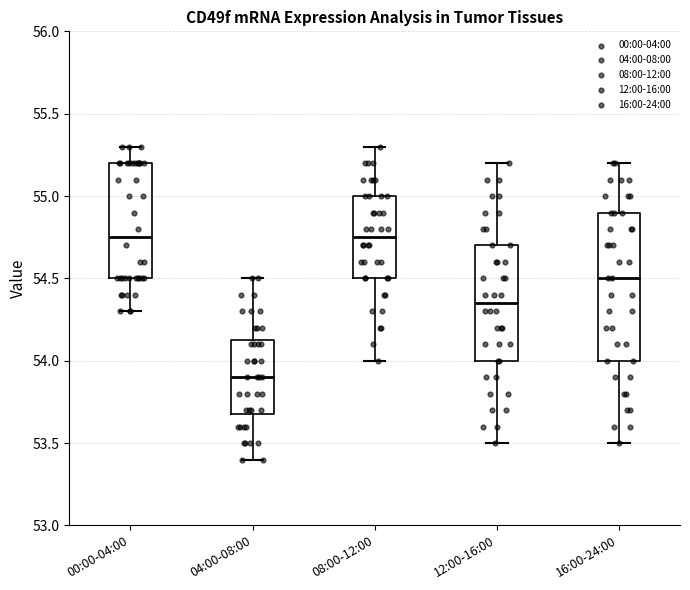

Reading left to right, read every box against the y-axis: the position of its median line, the range the box covers, and the ends of its whiskers. The values are not printed on the chart, so give them approximately, as read against the axis.

00:00-04:00: median 54.75, box 54.50 to 55.20, whiskers 54.30 to 55.30
04:00-08:00: median 53.90, box 53.70 to 54.15, whiskers 53.40 to 54.50
08:00-12:00: median 54.75, box 54.50 to 55.00, whiskers 54.00 to 55.30
12:00-16:00: median 54.35, box 54.00 to 54.70, whiskers 53.50 to 55.20
16:00-24:00: median 54.50, box 54.00 to 54.90, whiskers 53.50 to 55.20